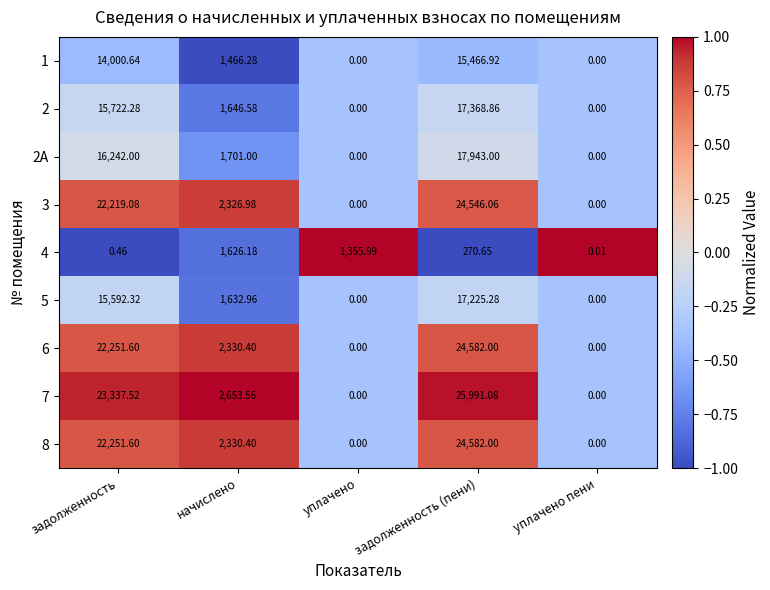

At which category is the sum across all series the highest?

задолженность (пени)